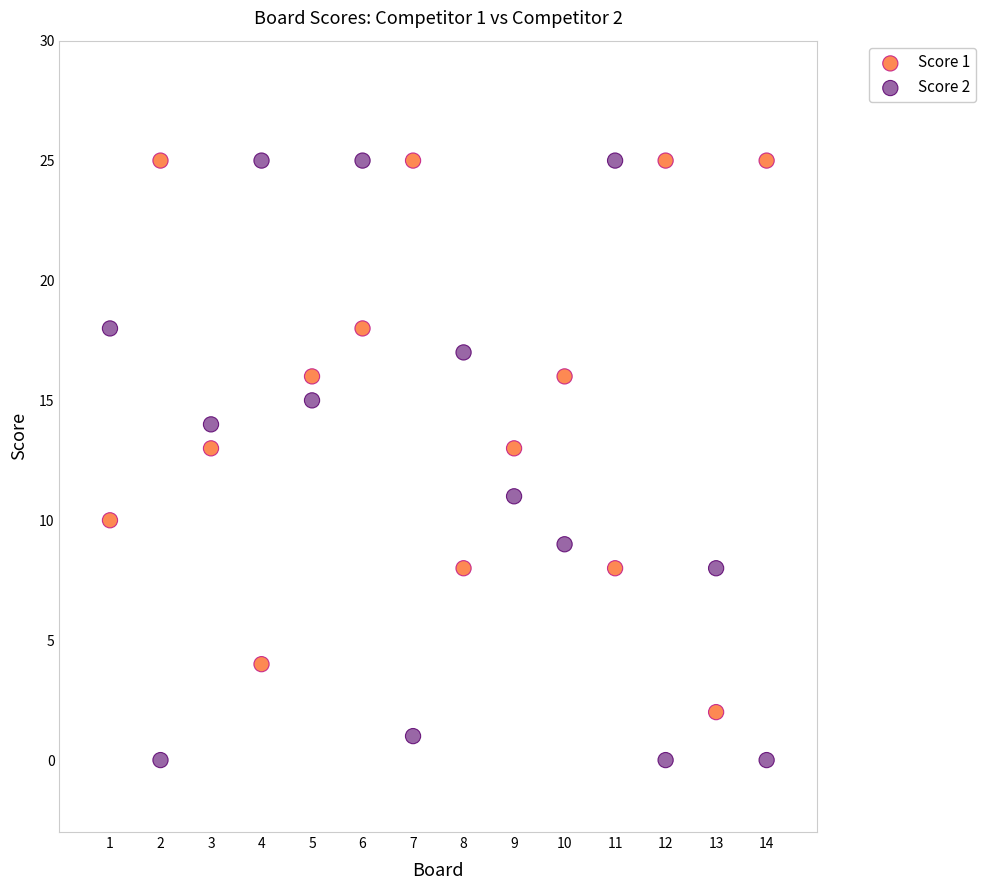

Which series reaches the minimum Y coordinate?

Score 2